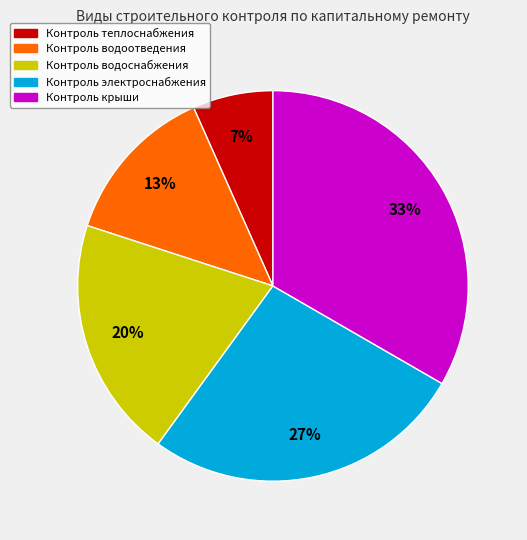

Is it true that Контроль водоснабжения is 9% of the pie?

False